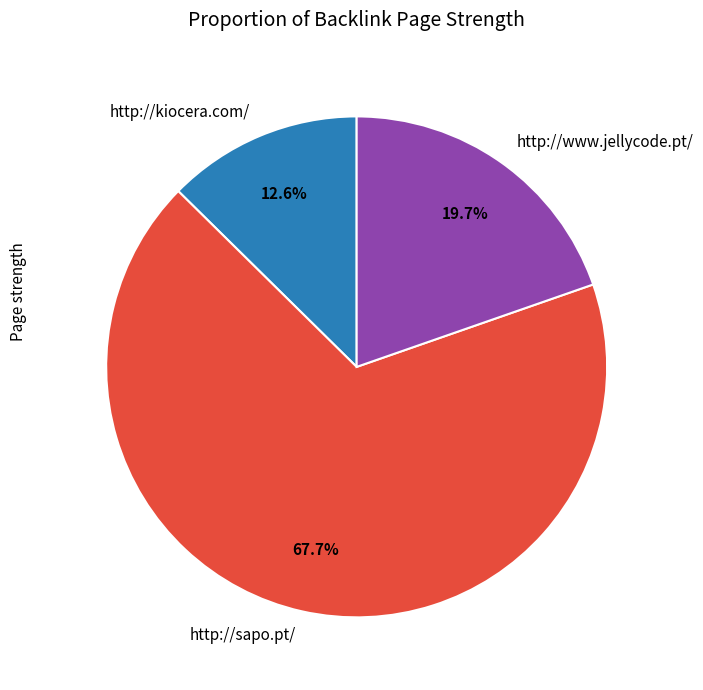

Rank the categories by value from lowest to highest.

http://kiocera.com/, http://www.jellycode.pt/, http://sapo.pt/